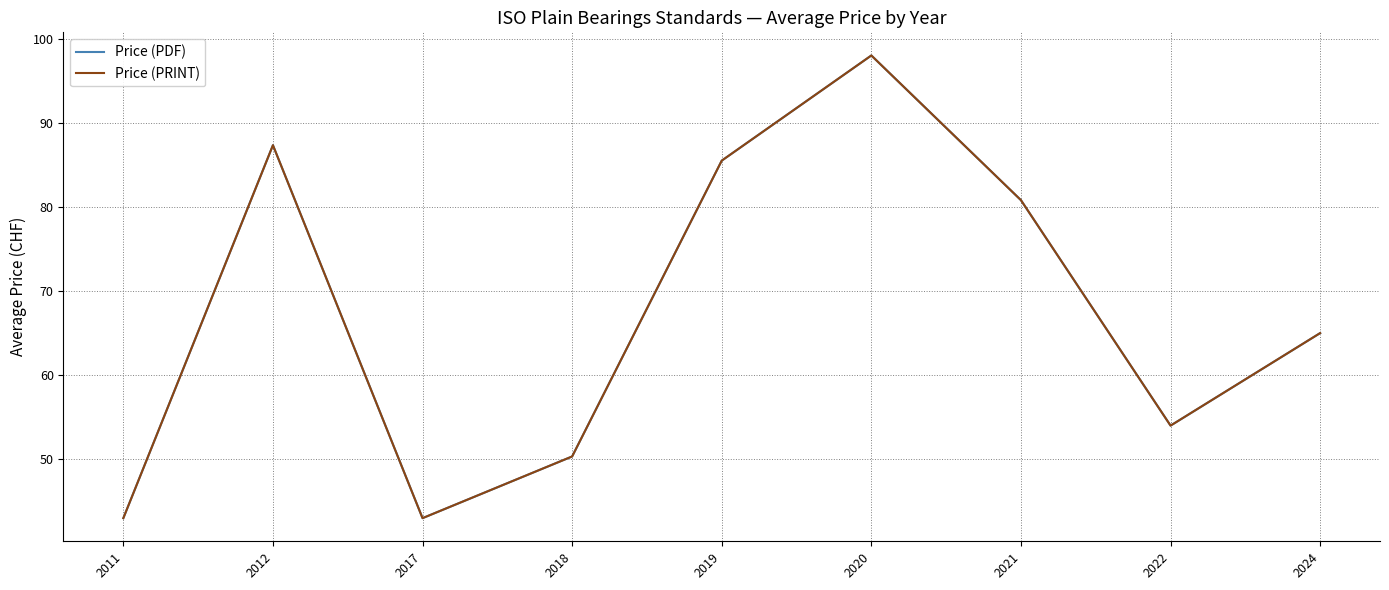

Does the chart display data point markers on the line(s)?

No